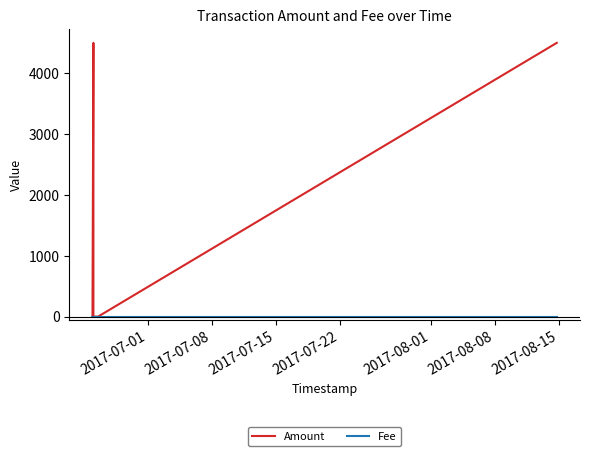

What is the smallest value displayed?

1.0